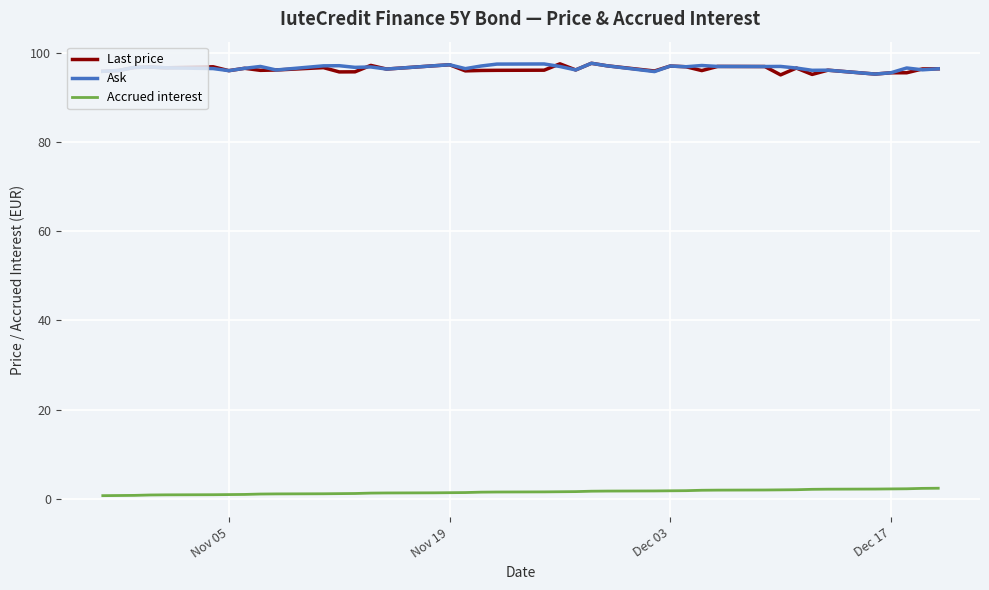

What is the average value of the Last price series?

96.3